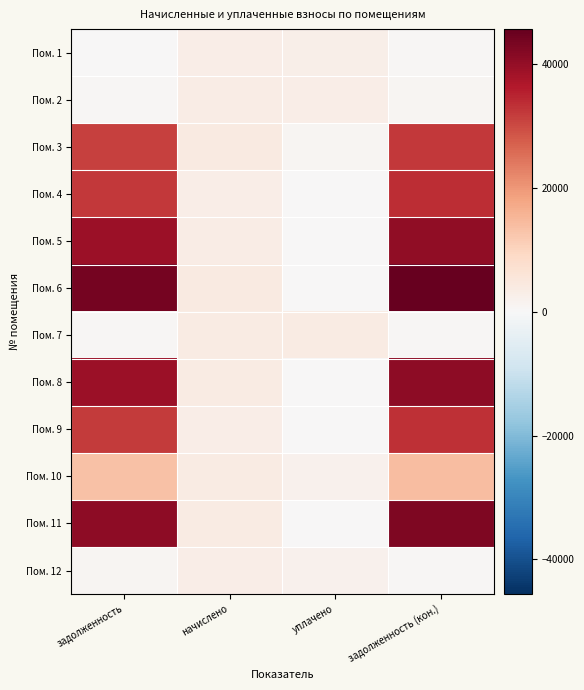

At уплачено, list the series in order from smallest to largest.

Пом. 4, Пом. 5, Пом. 6, Пом. 8, Пом. 9, Пом. 11, Пом. 3, Пом. 10, Пом. 12, Пом. 1, Пом. 2, Пом. 7